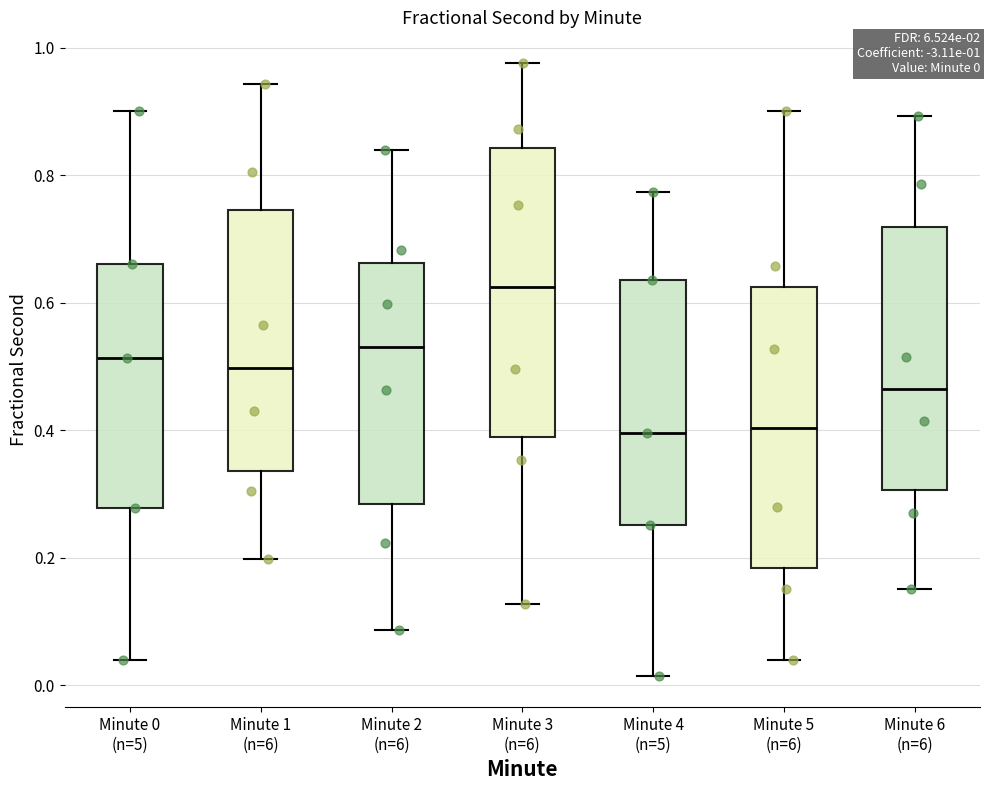

Which box has the highest median line?

Minute 3 (n=6)